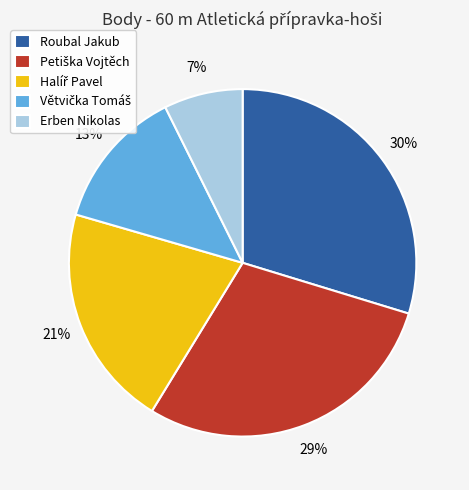

To the nearest percent, what portion does Roubal Jakub represent?

30%